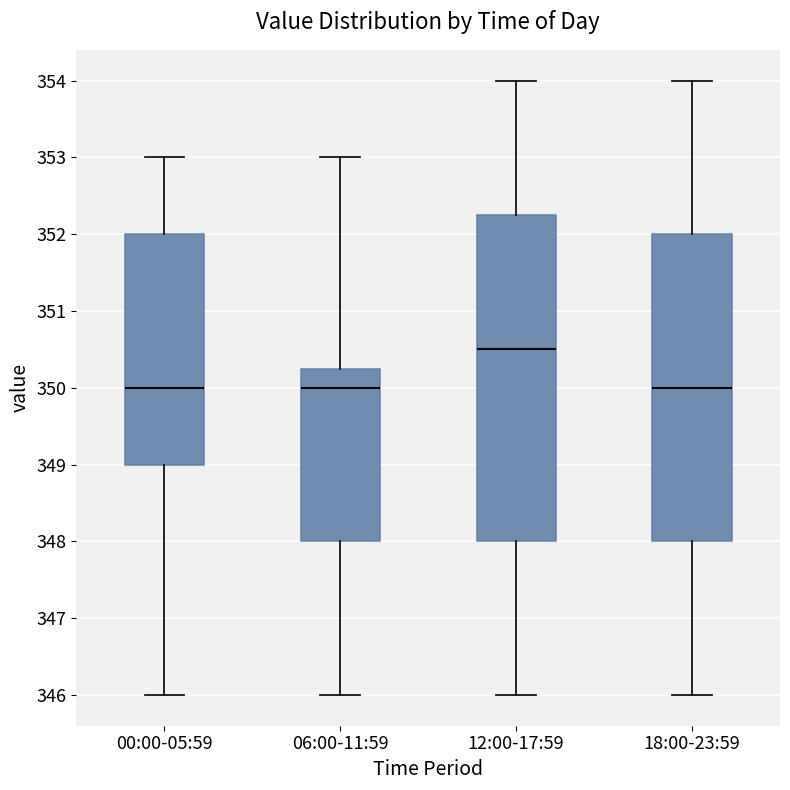

Reading left to right, transcribe this box plot: for each box, give where its median line is, the range the box spans, and where its two whiskers end, as read against the y-axis. The values are not printed on the chart, so give them approximately, as read against the axis.

00:00-05:59: median 350.0, box 349.0 to 352.0, whiskers 346.0 to 353.0
06:00-11:59: median 350.0, box 348.0 to 350.3, whiskers 346.0 to 353.0
12:00-17:59: median 350.5, box 348.0 to 352.3, whiskers 346.0 to 354.0
18:00-23:59: median 350.0, box 348.0 to 352.0, whiskers 346.0 to 354.0